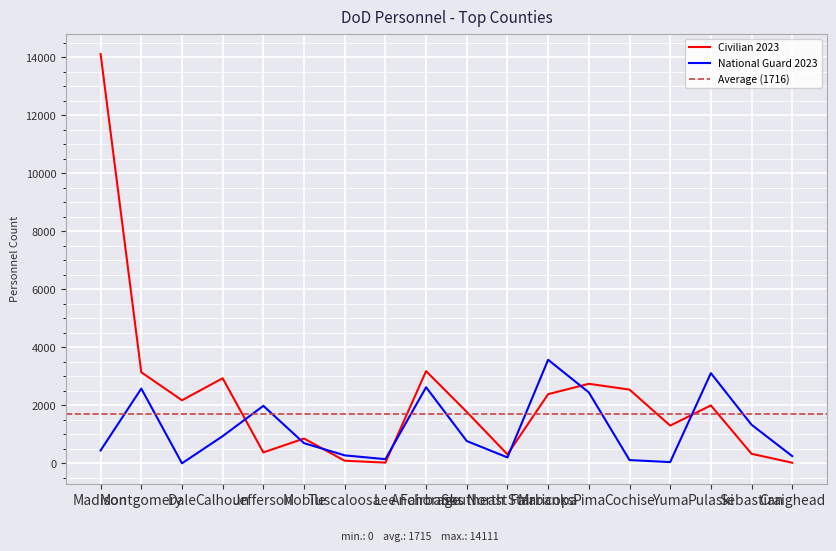

What is the lowest value of the Civilian 2023 series?

20